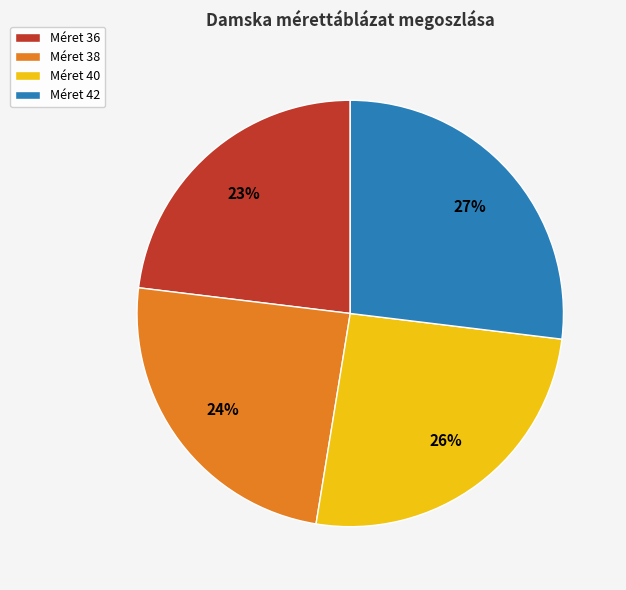

Approximately how many times larger is the value at Méret 38 compared to Méret 42?

0.9